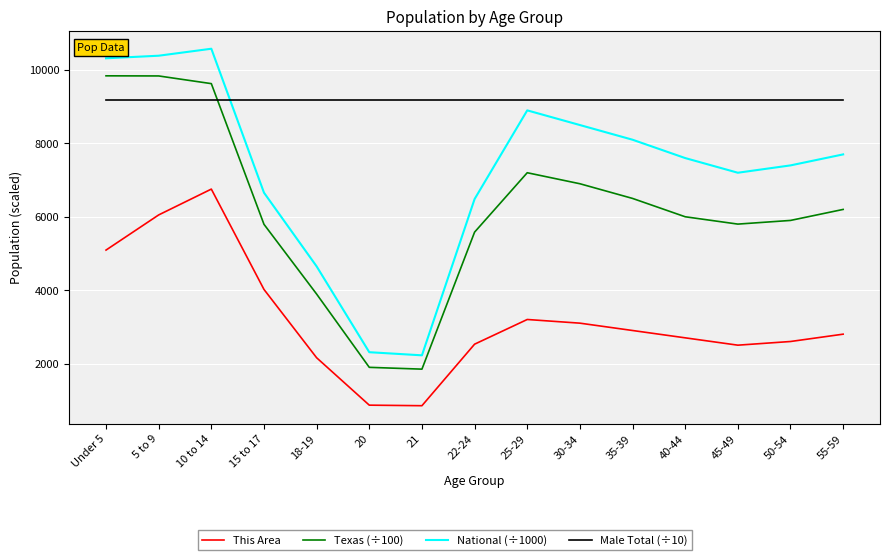

What is the sum of all This Area values?

48114.0